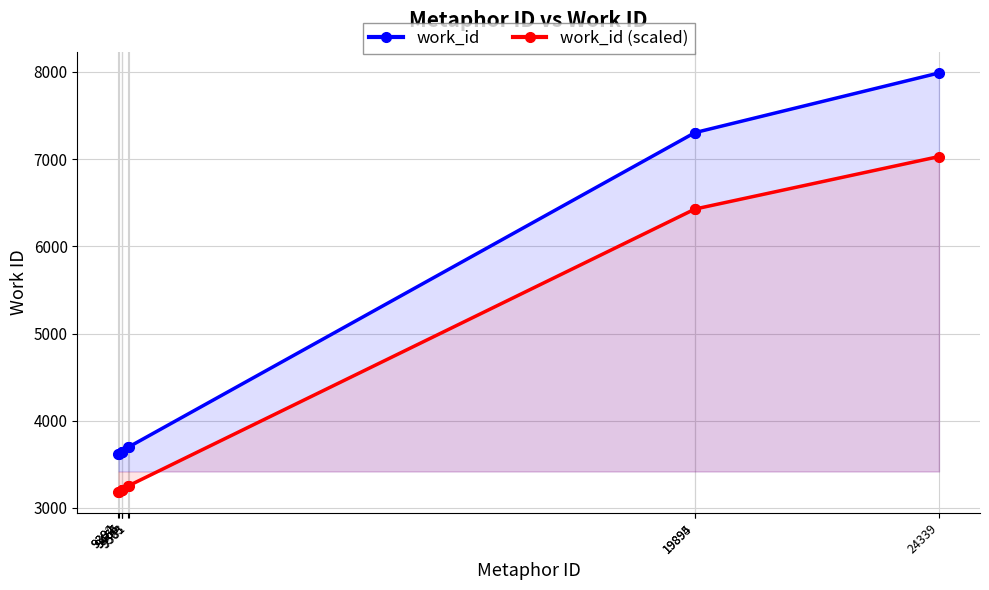

At which category does work_id (scaled) reach its first local valley?

9394